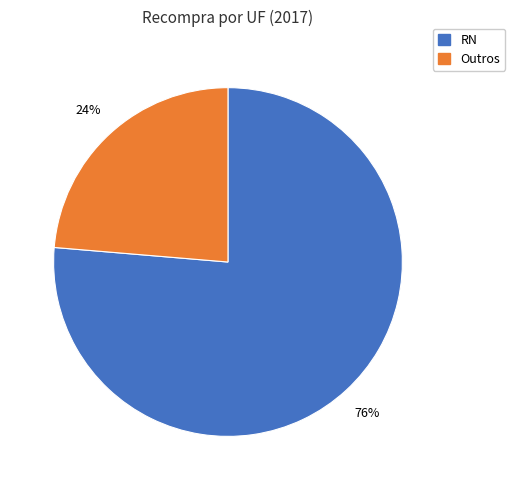

To the nearest percent, what is the average slice percentage?

50%